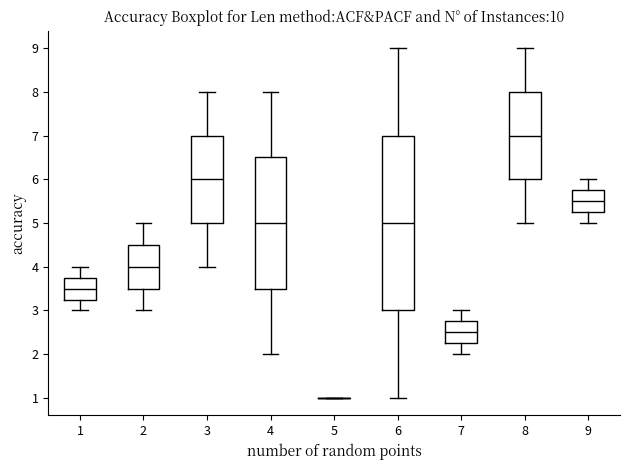

Where is the lower edge of the box at x = 6 on the y-axis? The values are not printed on the chart, so give them approximately, as read against the axis.

3.0